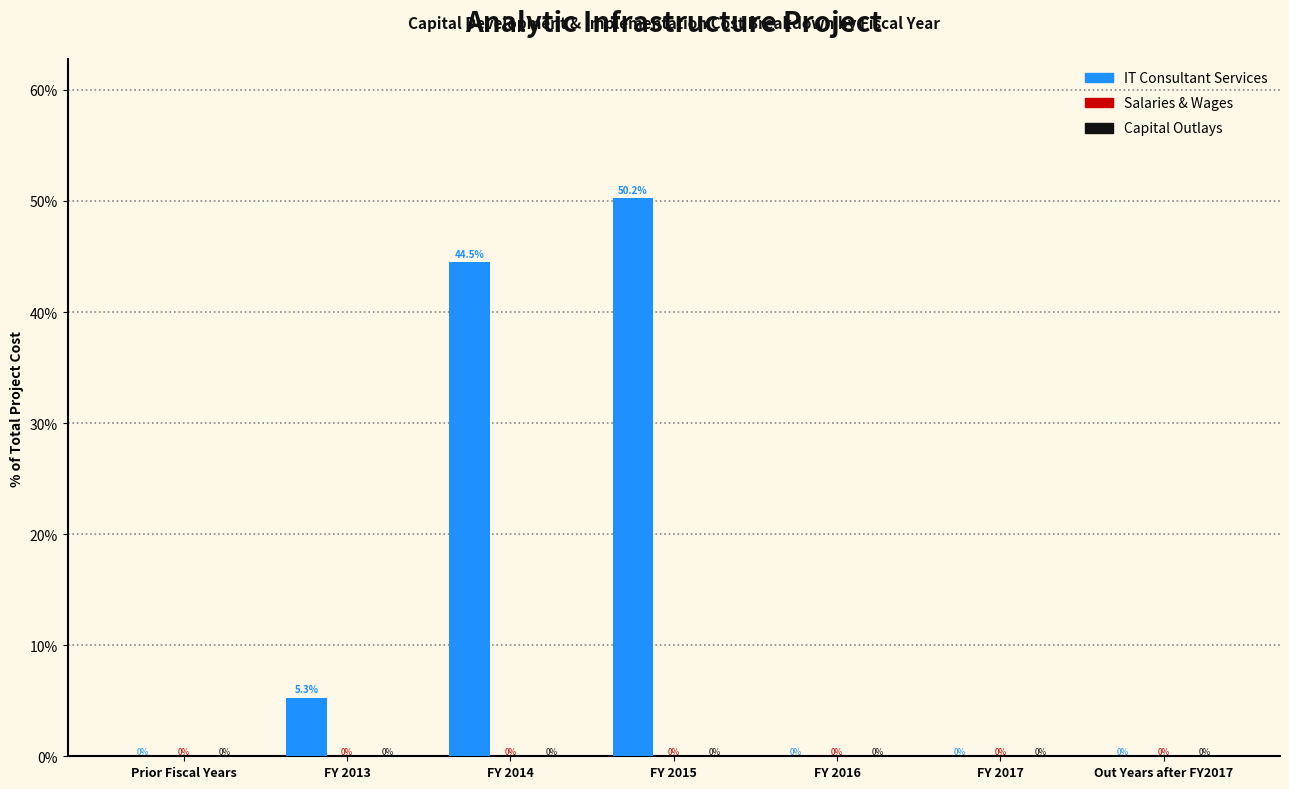

Reading left to right, transcribe all the data shown in this chart.

Prior Fiscal Years=0.0	FY 2013=5.3	FY 2014=44.5	FY 2015=50.2	FY 2016=0.0	FY 2017=0.0	Out Years after FY2017=0.0